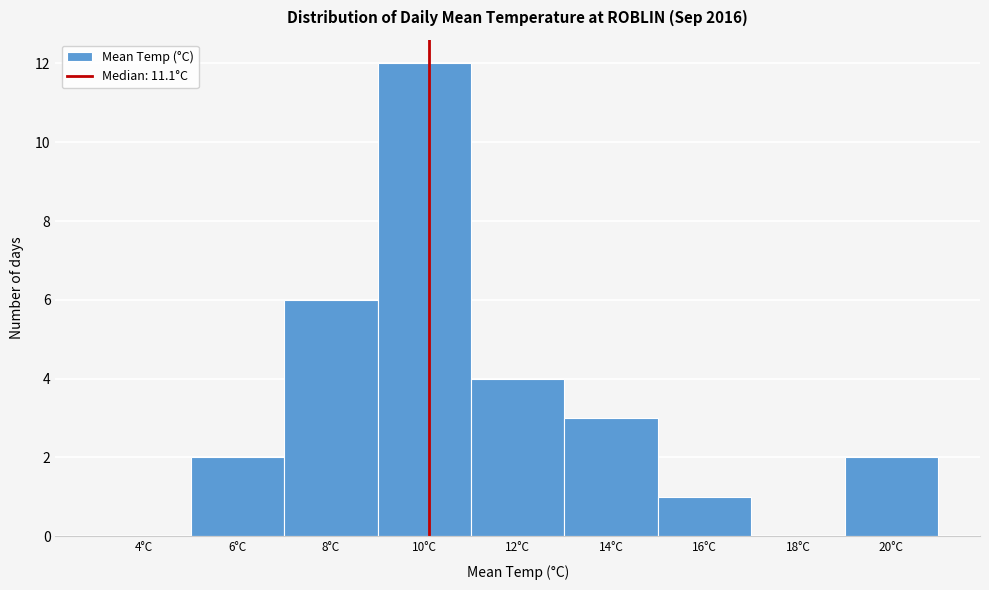

Reading left to right, transcribe all the data shown in this chart.

4°C=0	6°C=2	8°C=6	10°C=12	12°C=4	14°C=3	16°C=1	18°C=0	20°C=2